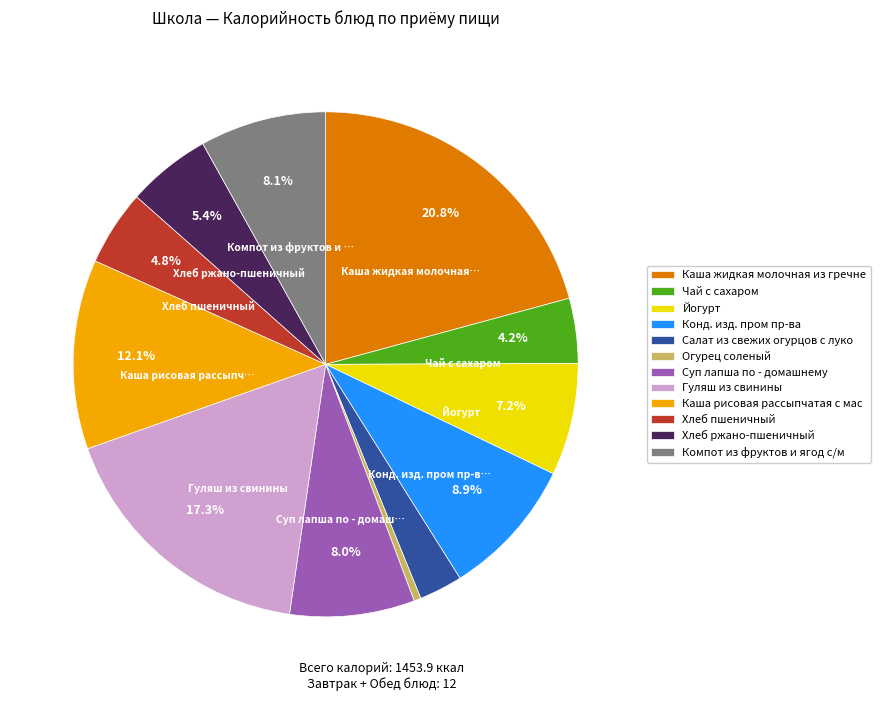

To the nearest percent, what percentage of the pie is Компот из фруктов и ягод с/м?

8%